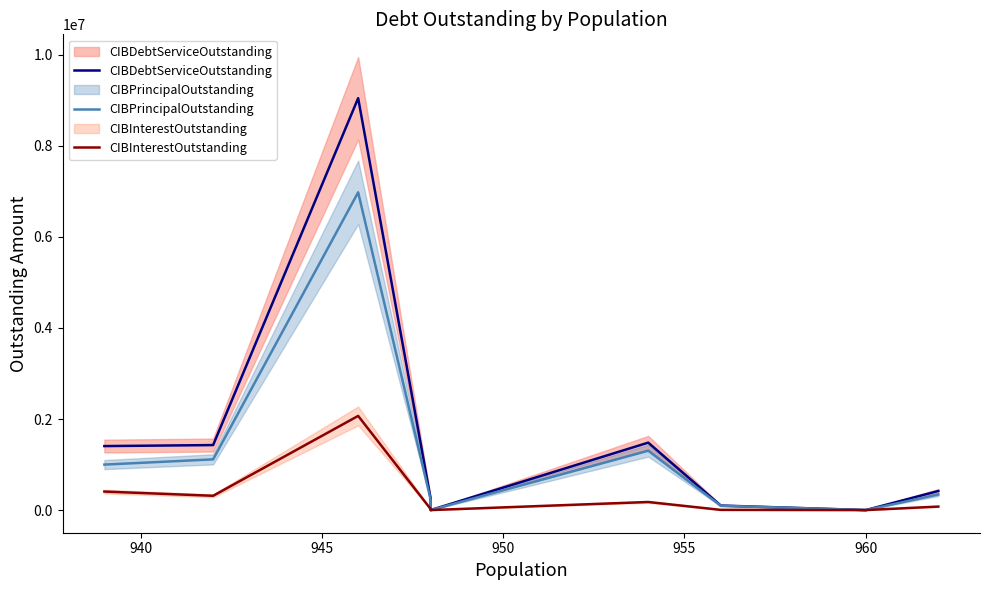

Reading left to right, what are all the values shown in this chart?

CIBDebtServiceOutstanding: 1405606.0	1427800.0	9048450.0	246758.0	0.0	1481214.8	99455.8	0.0	418825.0
CIBPrincipalOutstanding: 999000.0	1114000.0	6980000.0	225000.0	0.0	1304000.0	95000.0	0.0	342000.0
CIBInterestOutstanding: 406606.0	313800.0	2068450.0	21758.0	0.0	177214.8	4455.8	0.0	76825.0